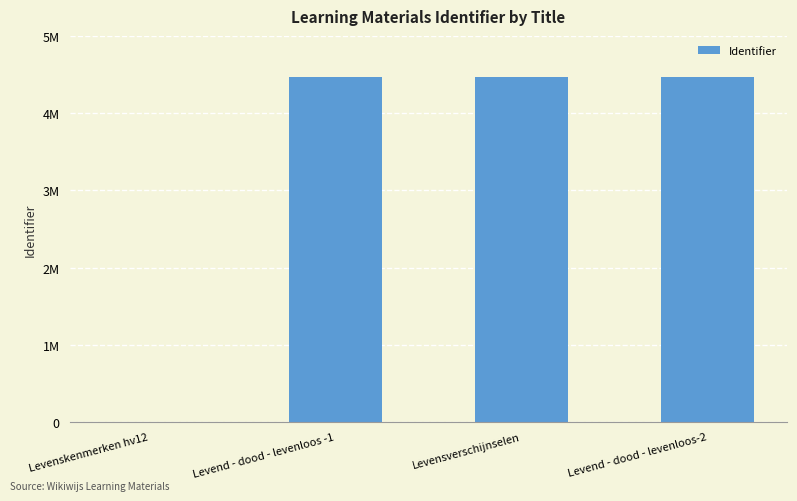

Reading right to left, what are all the values shown in this chart?

Levend - dood - levenloos-2=4470882	Levensverschijnselen=4470870	Levend - dood - levenloos -1=4470866	Levenskenmerken hv12=0